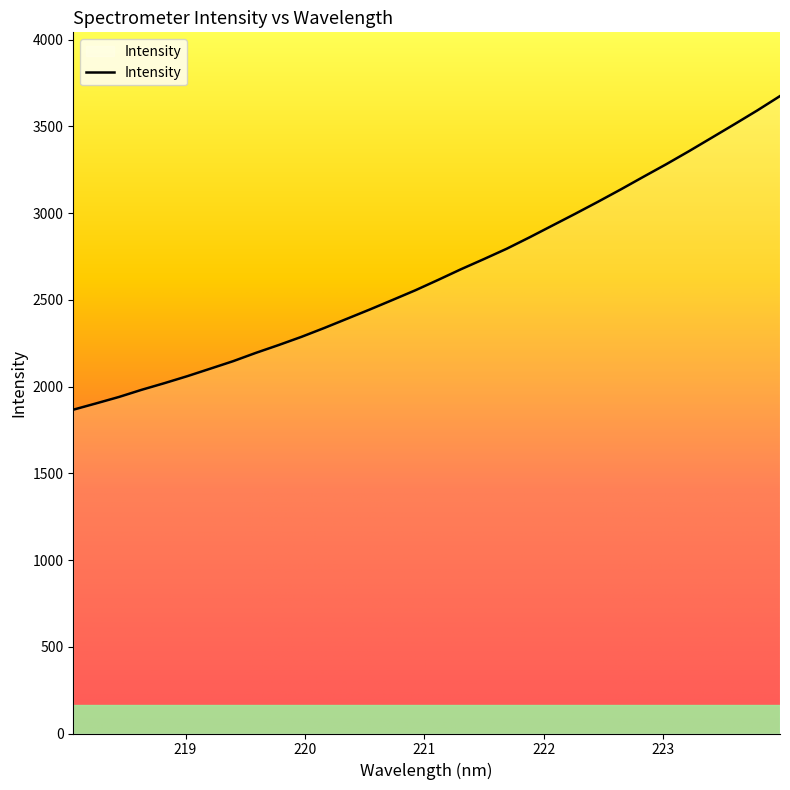

What is the difference between the maximum and second lowest values?

1772.1